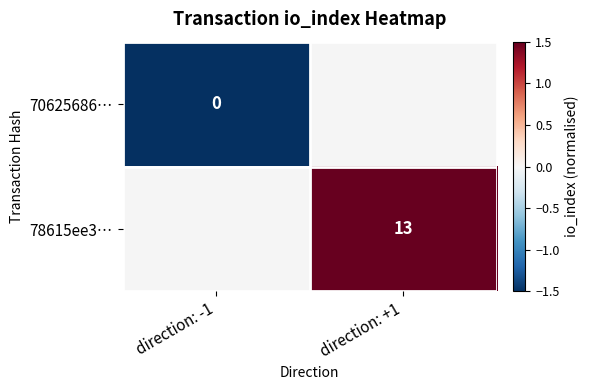

Is it true that 78615ee3… equals 13.0 at direction: +1?

True